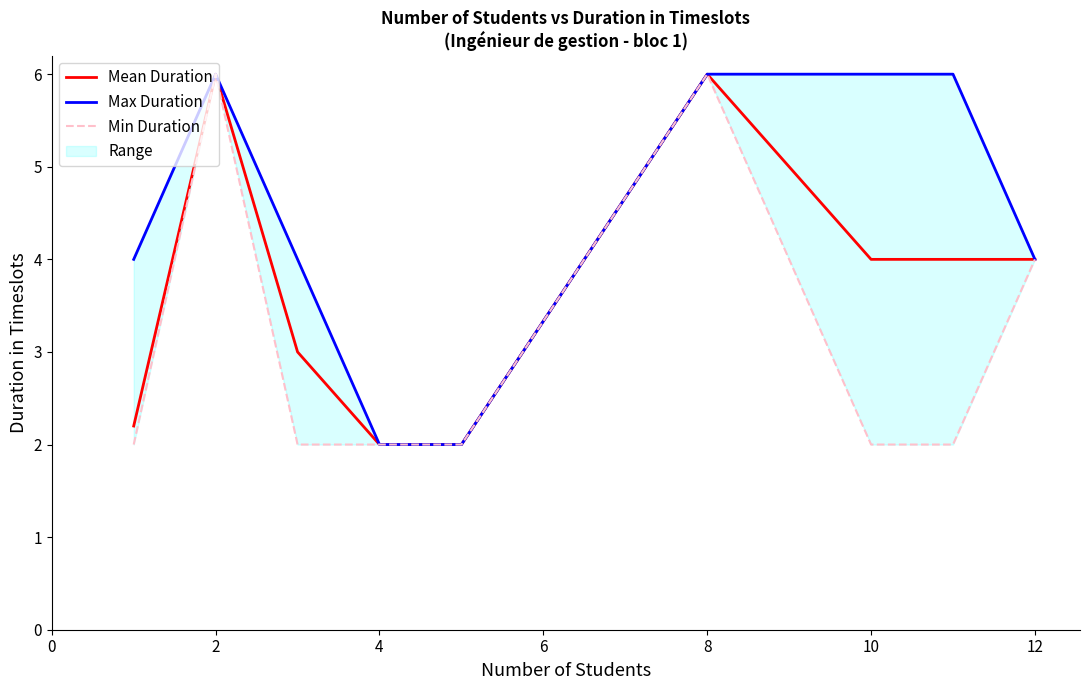

True or false: Mean Duration has a value of 7.8 at 8.

False